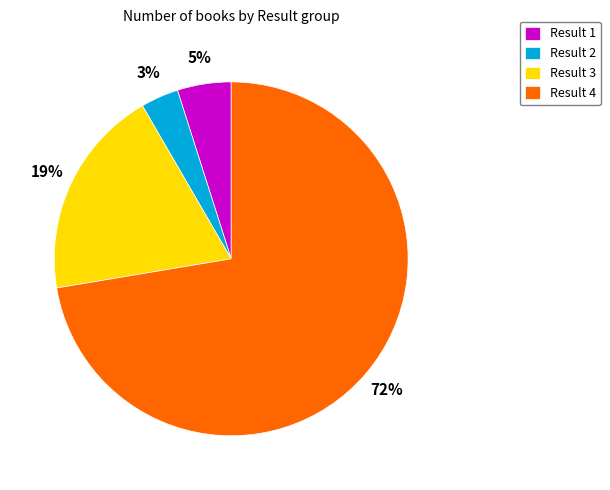

Count the number of slices in the pie.

4